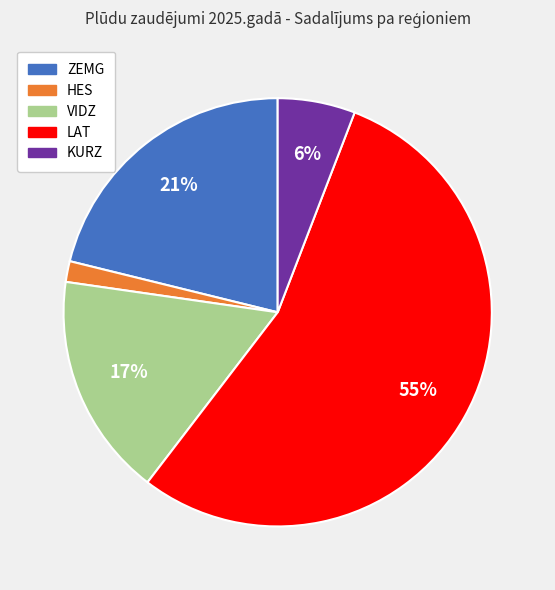

Does any single category account for the majority?

Yes